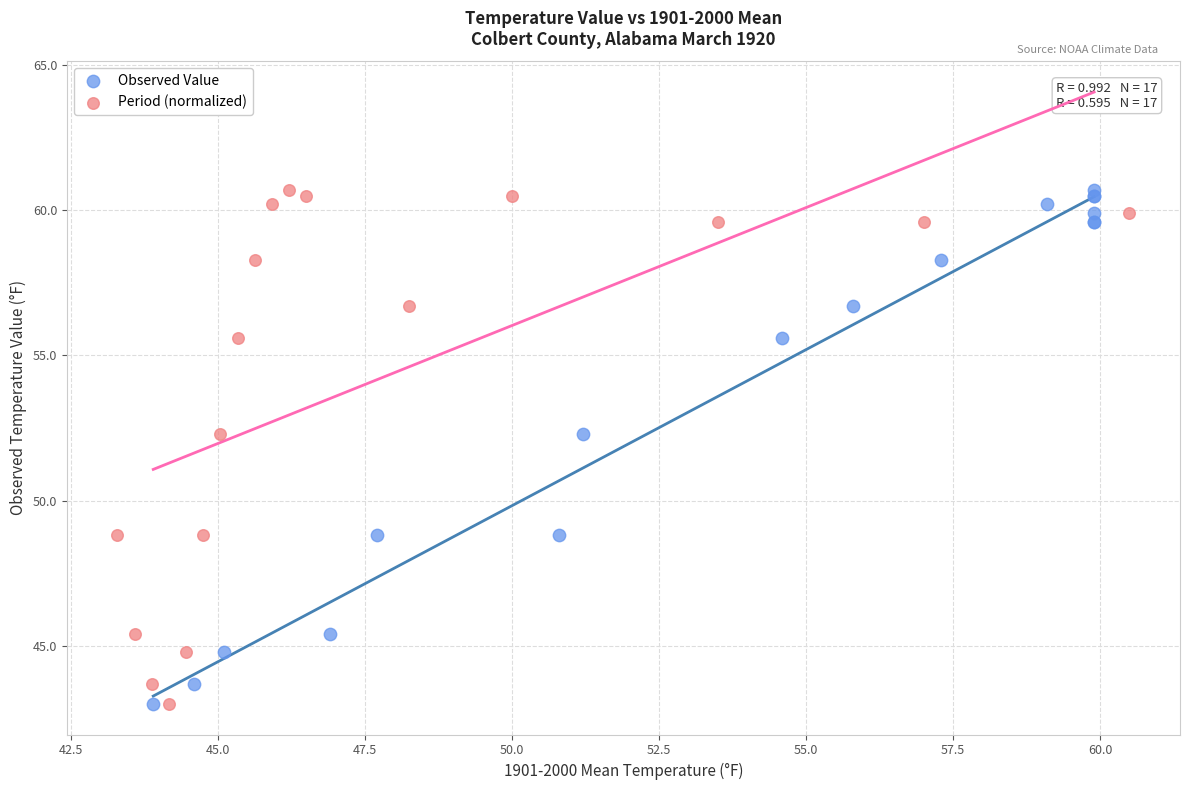

What are all the series names shown in the legend?

Observed Value, Period (normalized)